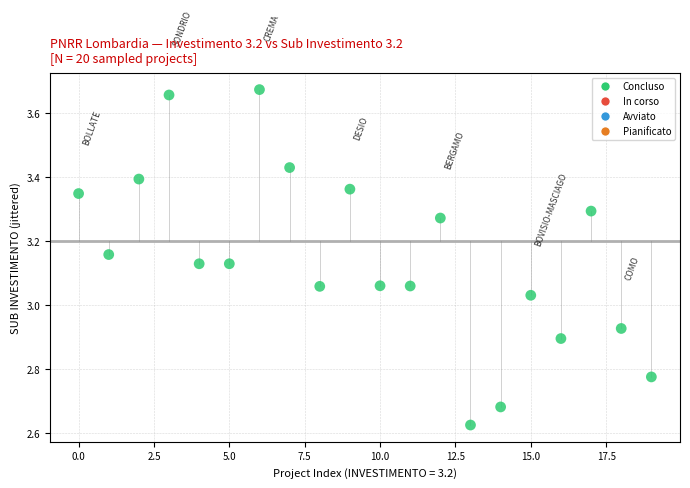

What is the range of Y values (max minus min)?

1.0